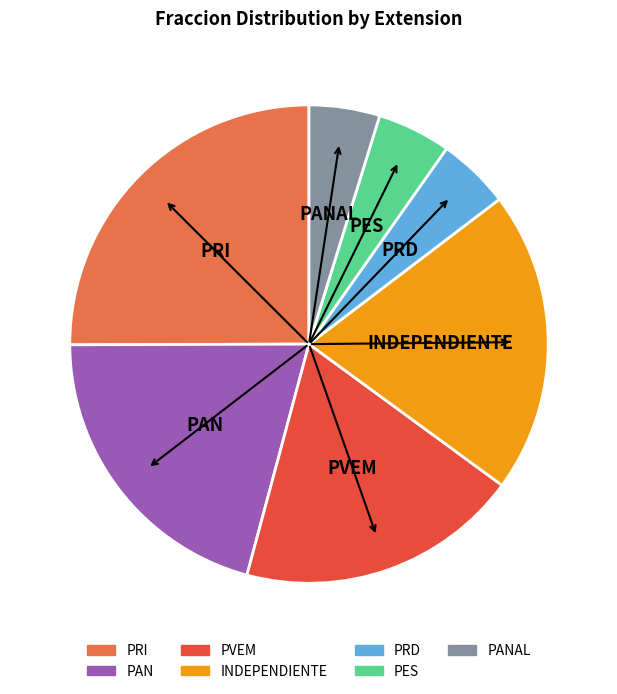

How many segments does this pie chart have?

7